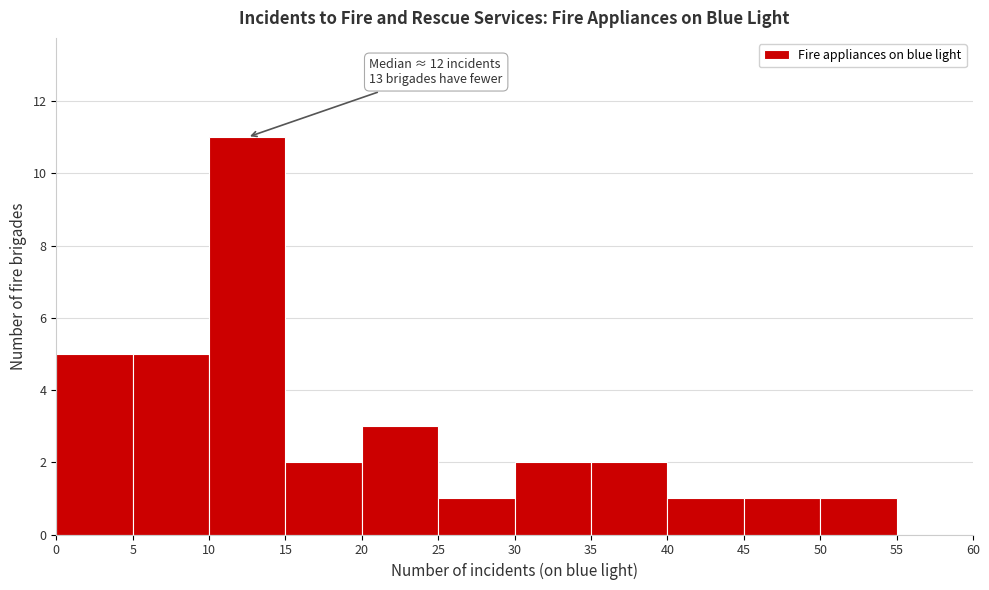

Which range on the x-axis has the tallest bar?

10 to 15